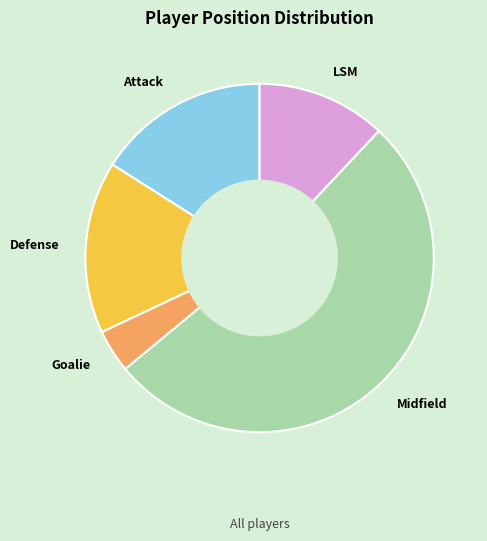

The LSM slice represents 12% of the pie. True or false?

True